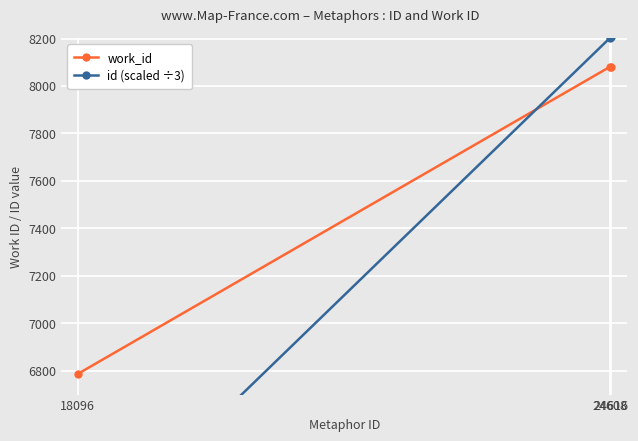

At which category is the sum across all series the highest?

24616